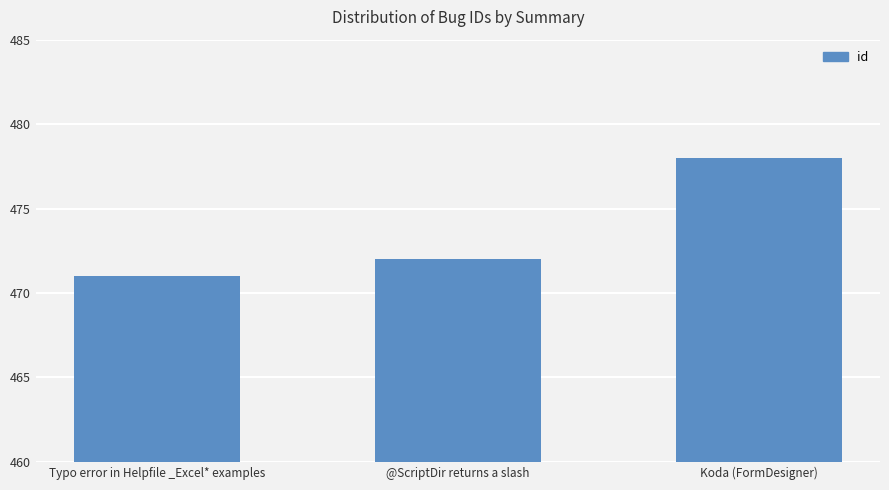

What is the label of the 3rd bar from the left?

Koda (FormDesigner)